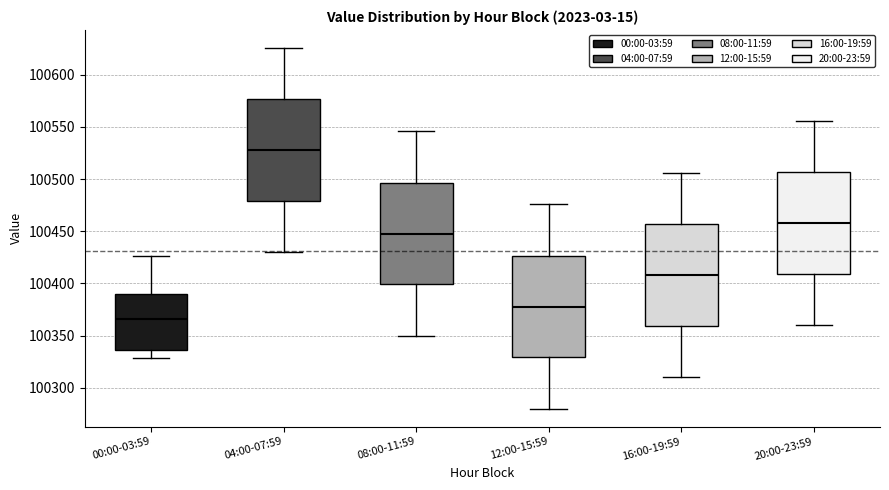

Reading left to right, read every box against the y-axis: the position of its median line, the range the box covers, and the ends of its whiskers. The values are not printed on the chart, so give them approximately, as read against the axis.

00:00-03:59: median 100365, box 100335 to 100390, whiskers 100330 to 100425
04:00-07:59: median 100530, box 100480 to 100575, whiskers 100430 to 100625
08:00-11:59: median 100450, box 100400 to 100495, whiskers 100350 to 100545
12:00-15:59: median 100380, box 100330 to 100425, whiskers 100280 to 100475
16:00-19:59: median 100410, box 100360 to 100455, whiskers 100310 to 100505
20:00-23:59: median 100460, box 100410 to 100505, whiskers 100360 to 100555